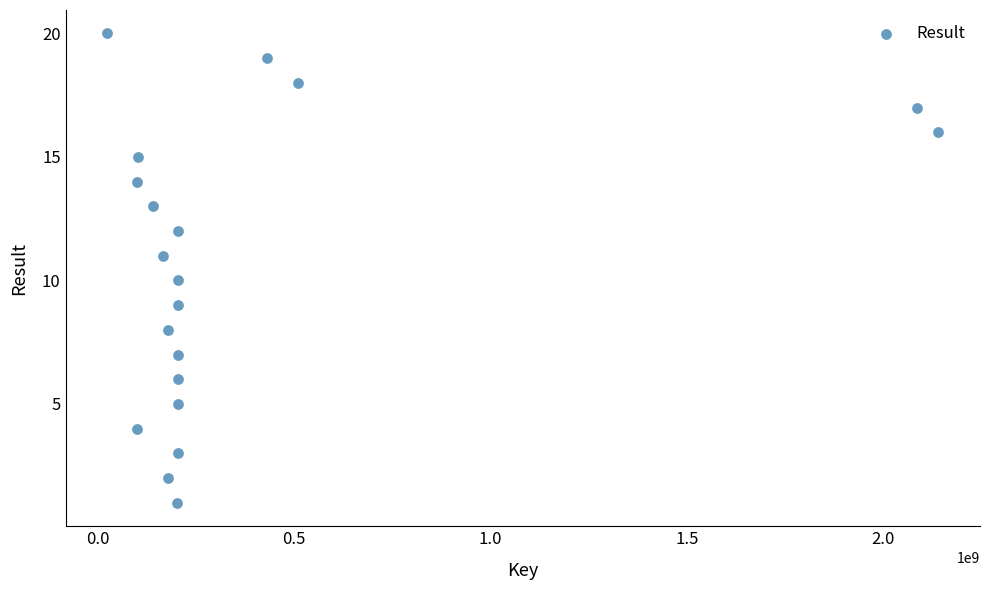

What is the range of X values (max minus min)?

2117521194